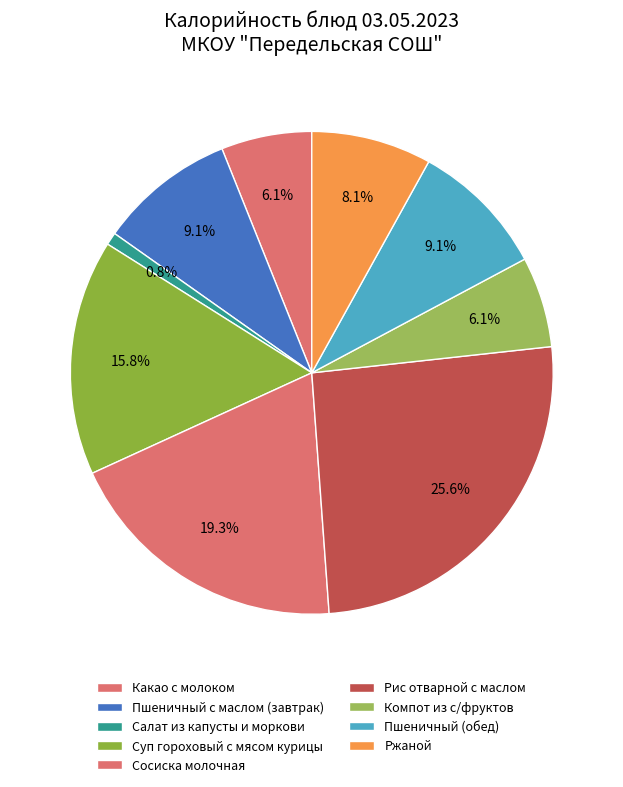

True or false: Сосиска молочная accounts for 32% of the total.

False